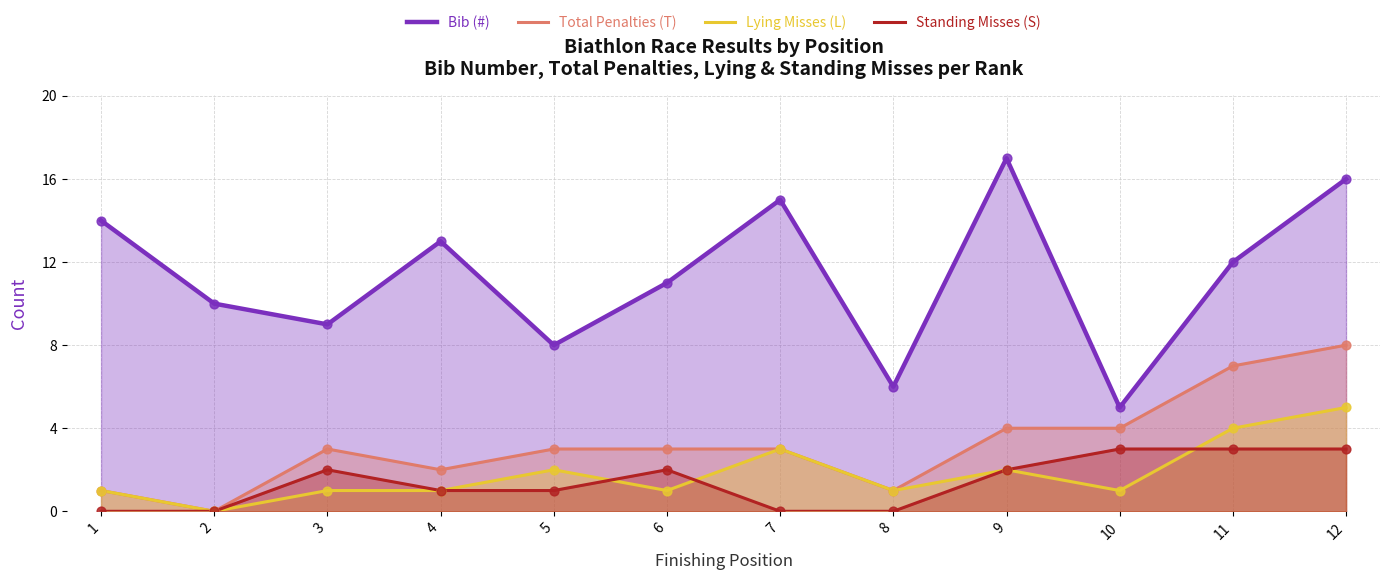

What is the total value across all series at 6?

17